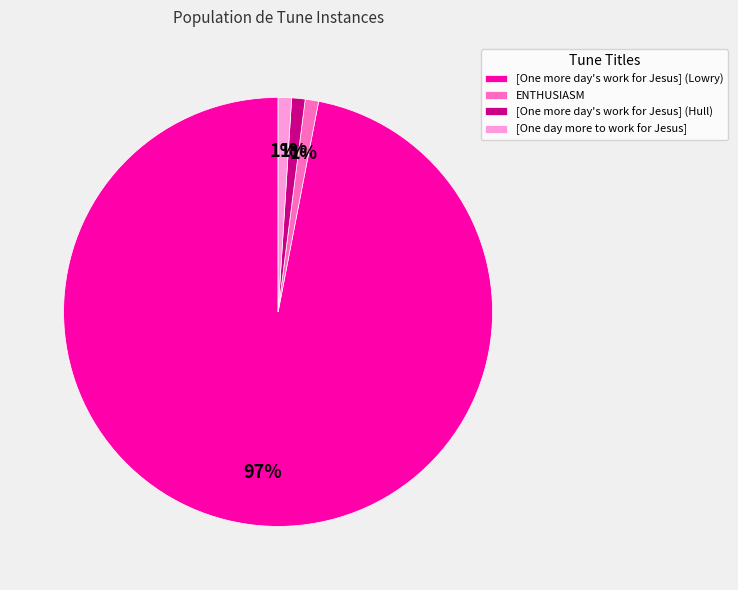

Combined, do [One more day's work for Jesus] (Hull) and [One day more to work for Jesus] account for over 50%?

No